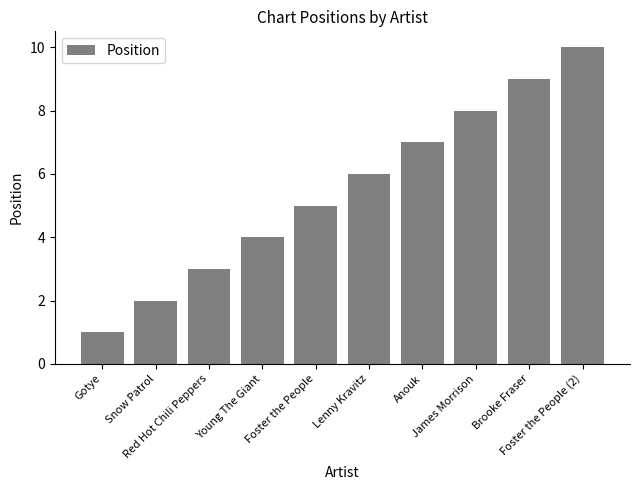

Rank the categories by value from highest to lowest.

Foster the People (2), Brooke Fraser, James Morrison, Anouk, Lenny Kravitz, Foster the People, Young The Giant, Red Hot Chili Peppers, Snow Patrol, Gotye